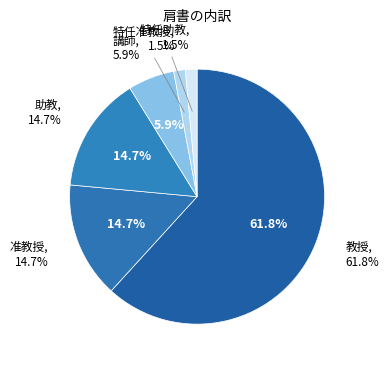

The 特任准教授 slice represents 8% of the pie. True or false?

False